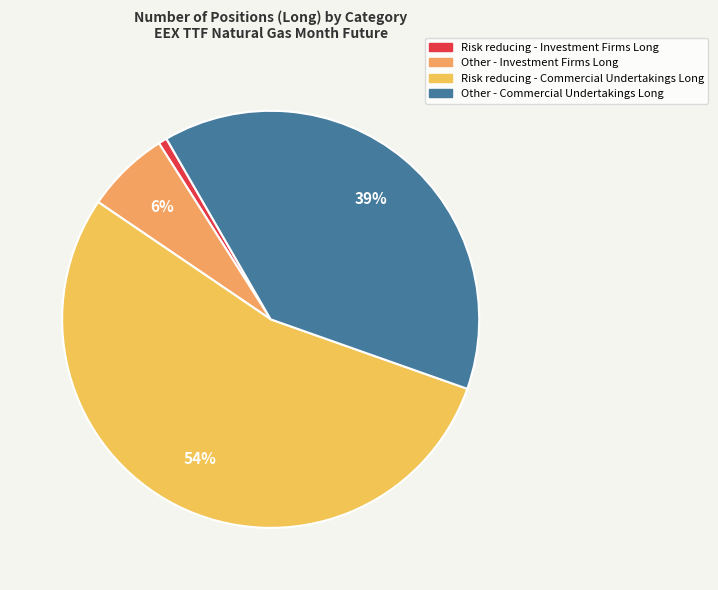

The Risk reducing - Commercial Undertakings Long slice represents 63% of the pie. True or false?

False